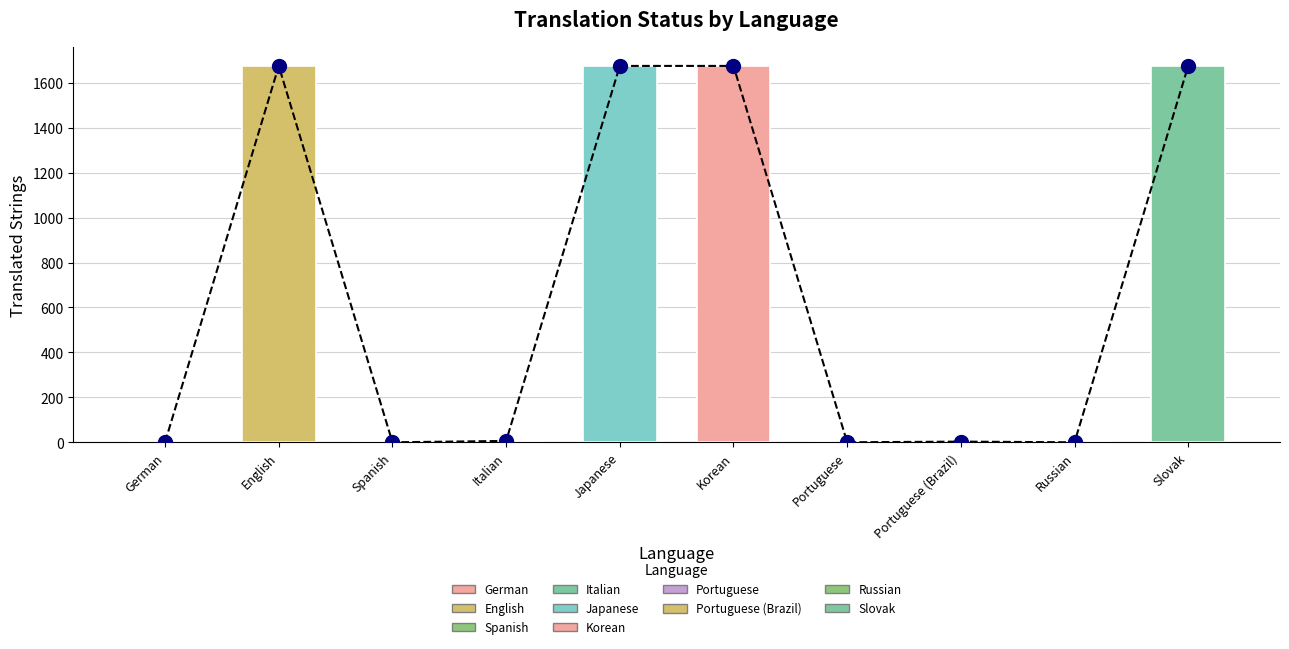

Which series reaches the maximum Y coordinate?

translated